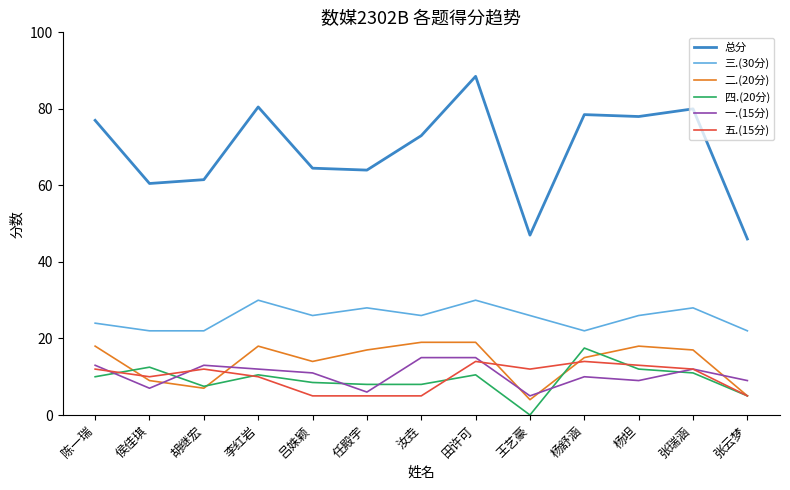

What is the sum of the 三.(30分) values at 田许可 and 李红岩?

60.0